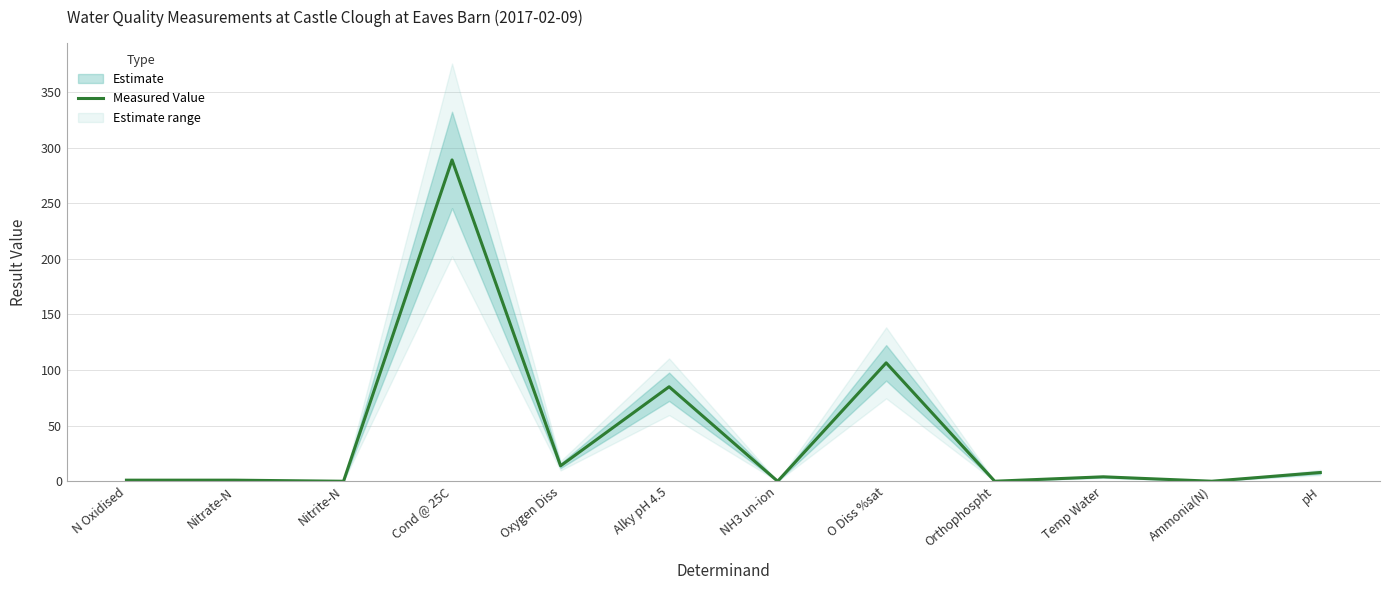

True or false: the data shows 0.0 at Nitrite-N.

False